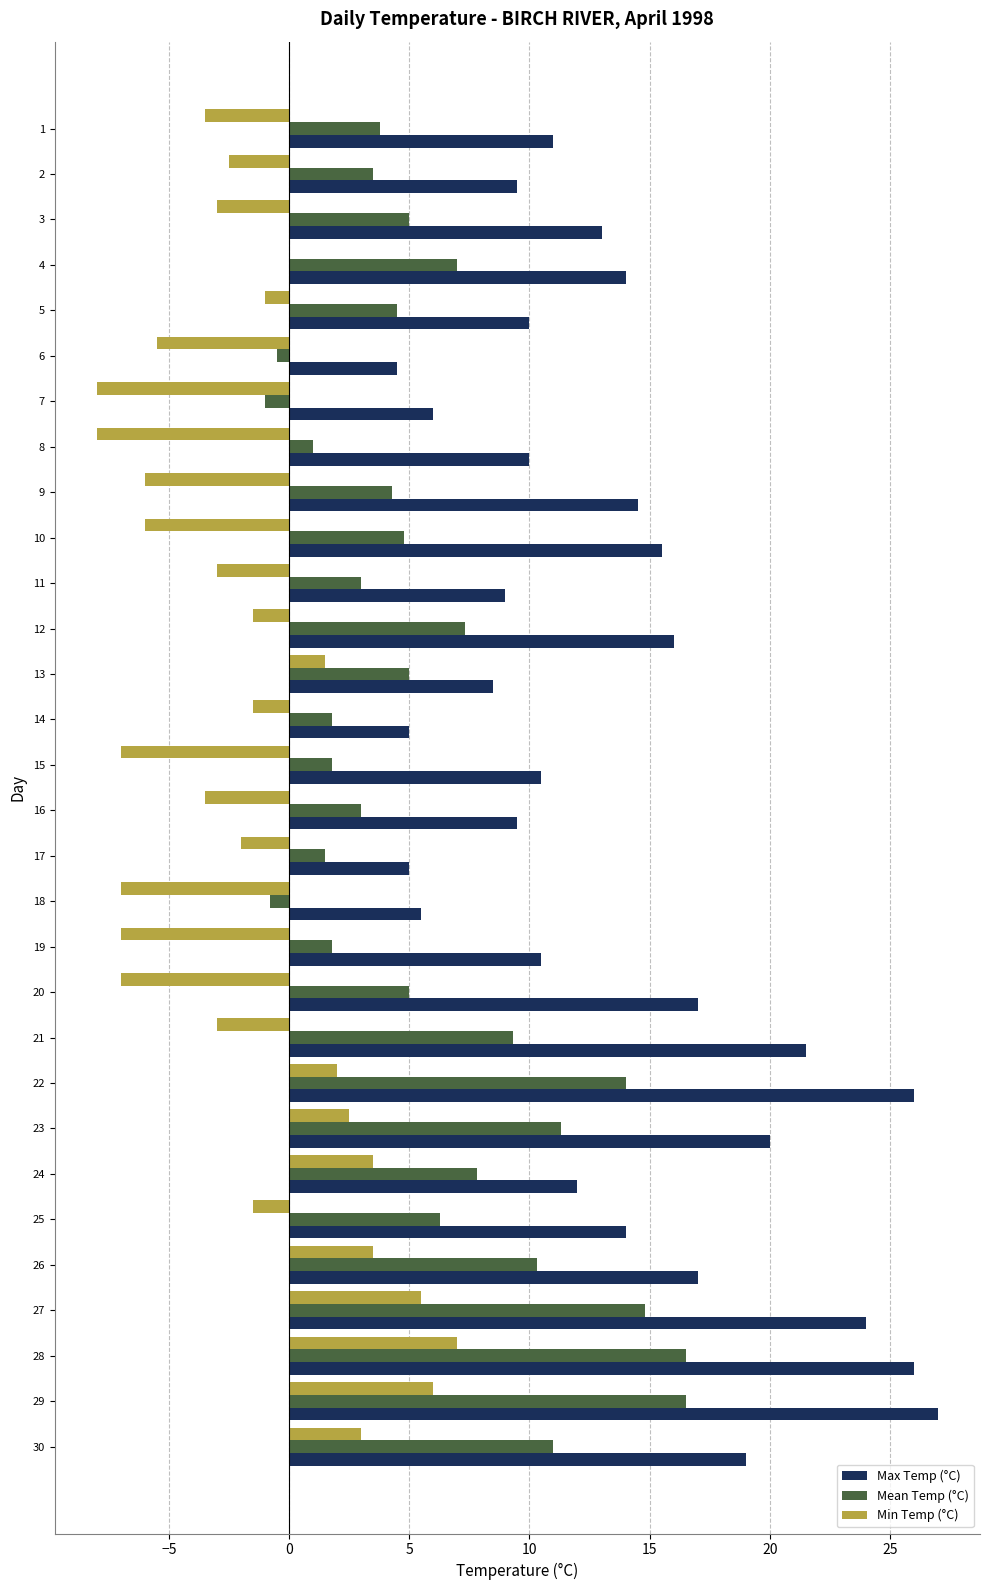

What is the sum of the Min Temp (°C) values at 15 and 7?

-15.0